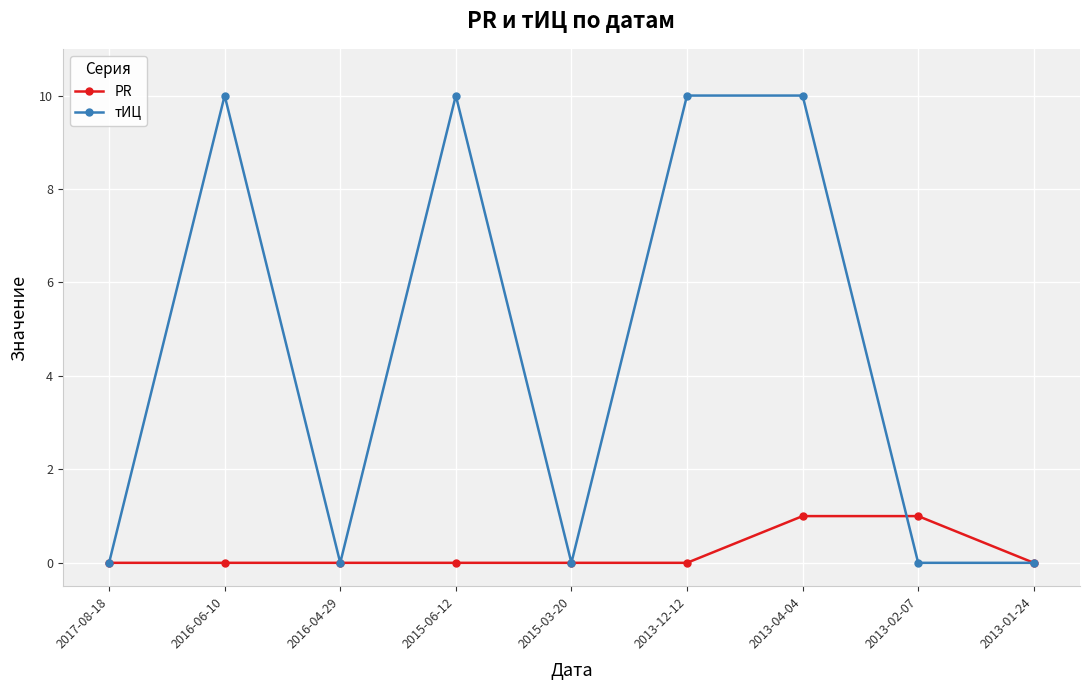

The value of тИЦ at 2013-12-12 is 2. True or false?

False